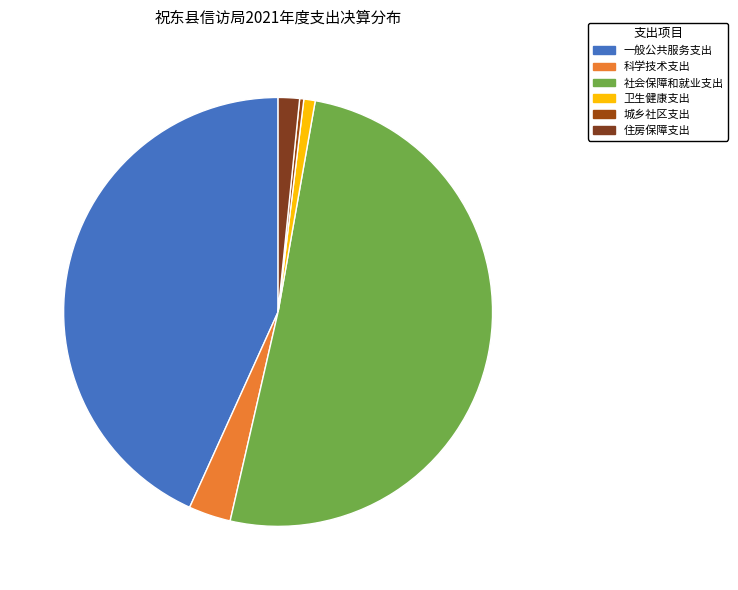

To the nearest percent, what is the difference between the 城乡社区支出 and 社会保障和就业支出 slice percentages?

51%